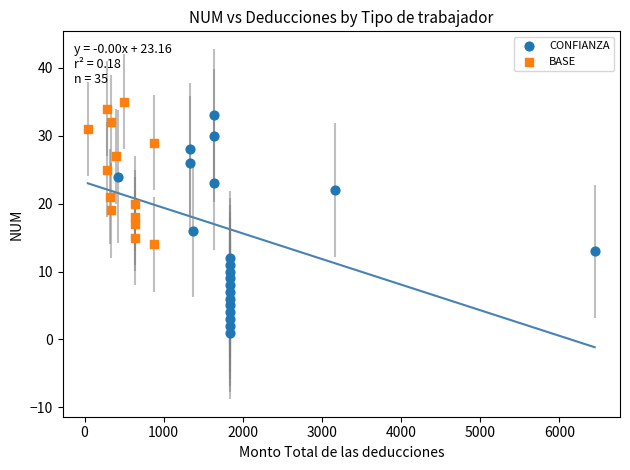

Which series reaches the minimum Y coordinate?

CONFIANZA